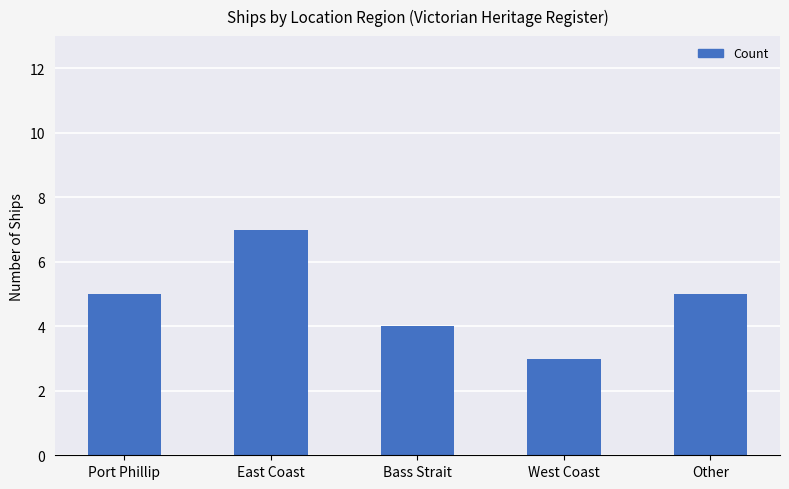

What is the difference between the maximum and minimum values?

4